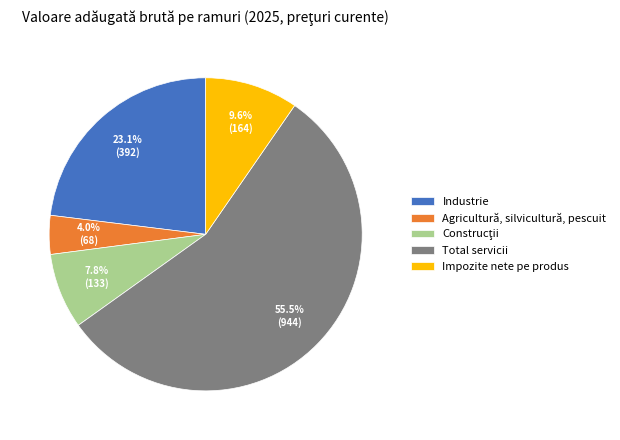

How many segments does this pie chart have?

5